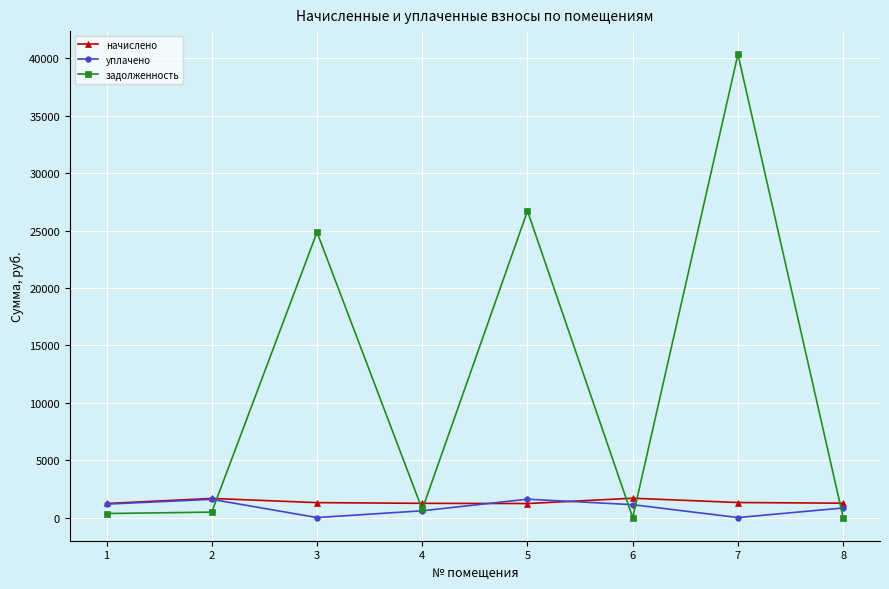

At which category is the sum across all series the highest?

7